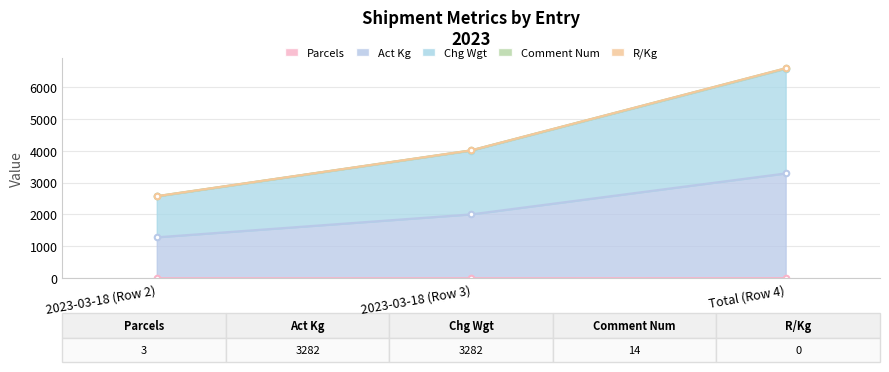

Which series has the largest range (max minus min)?

Act Kg